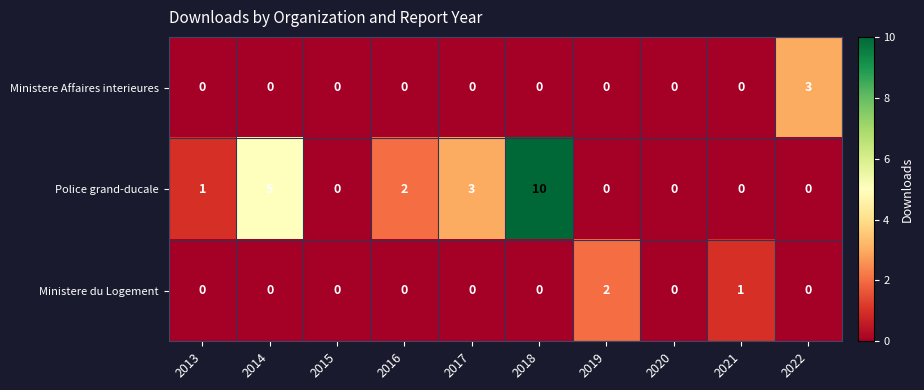

True or false: Ministere du Logement has a value of -1 at 2020.

False